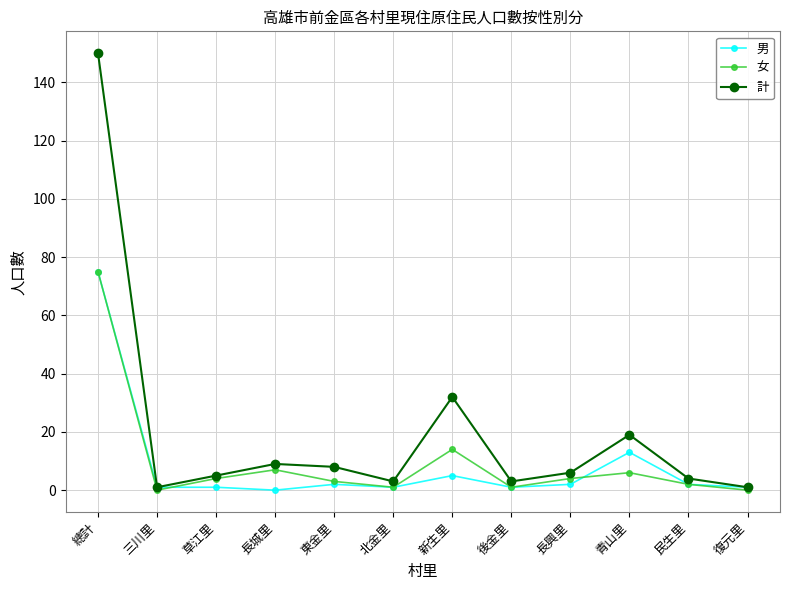

True or false: 男 has a value of 2 at 長興里.

True